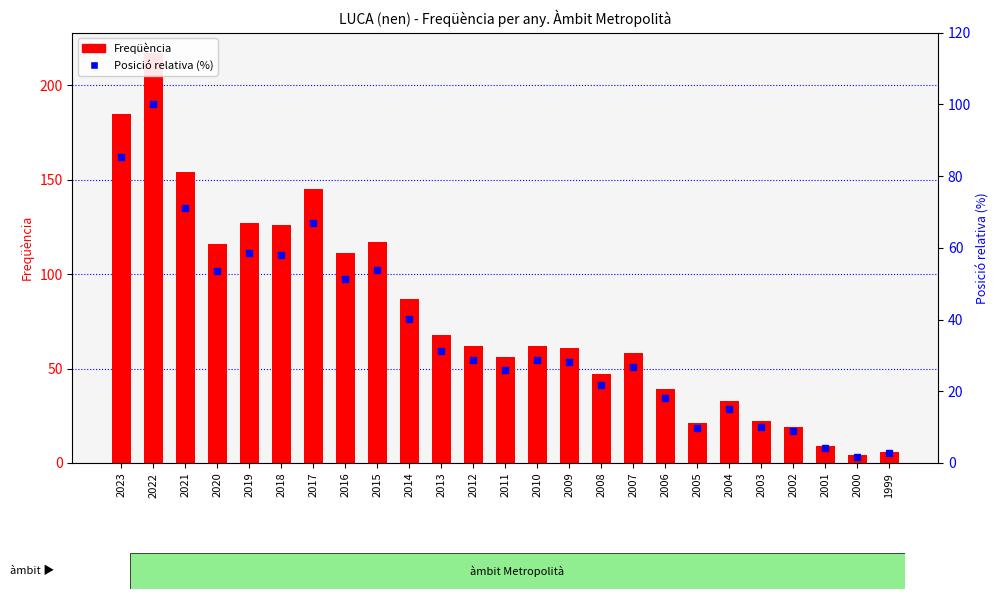

Are the bars grouped side by side (vs. stacked)?

Yes